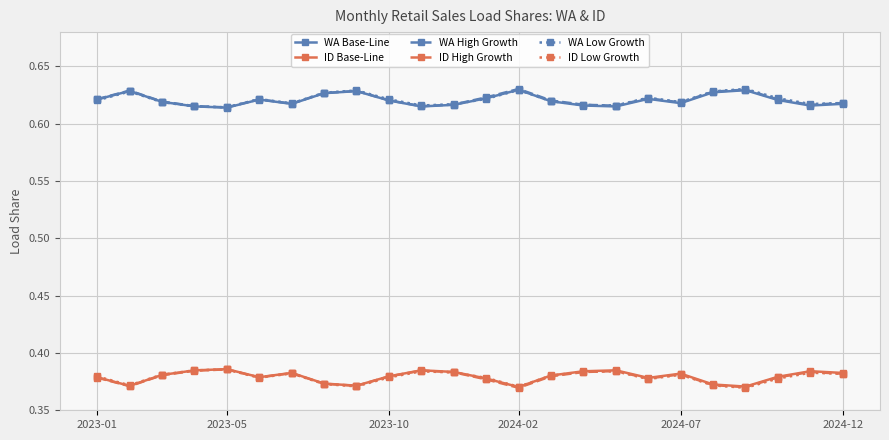

Count the ID Low Growth values in the range 0 to 1.

24